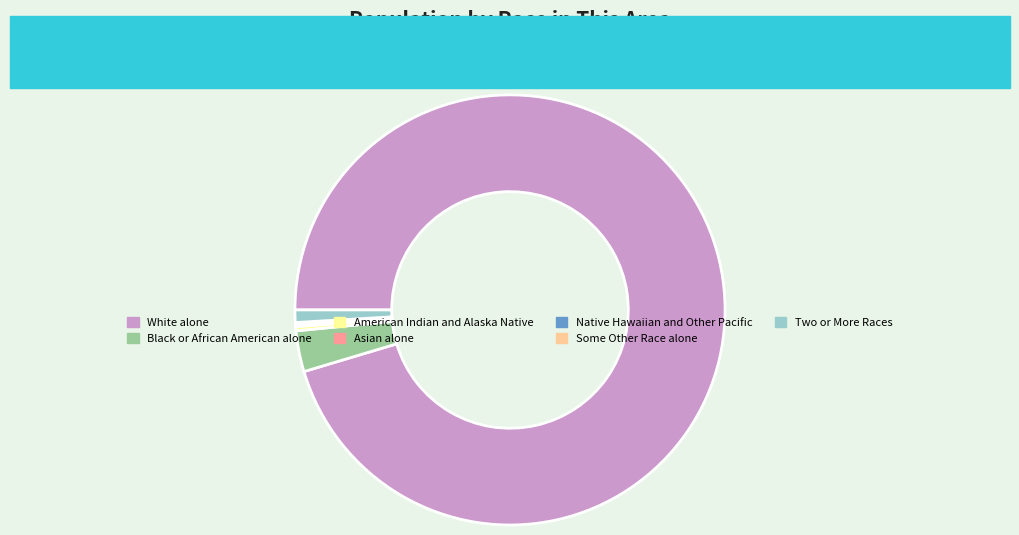

Which category has the biggest portion of the pie?

White alone